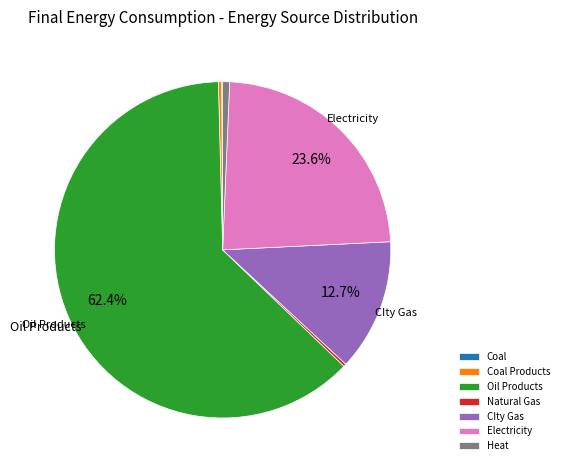

Which category has the biggest portion of the pie?

Oil Products